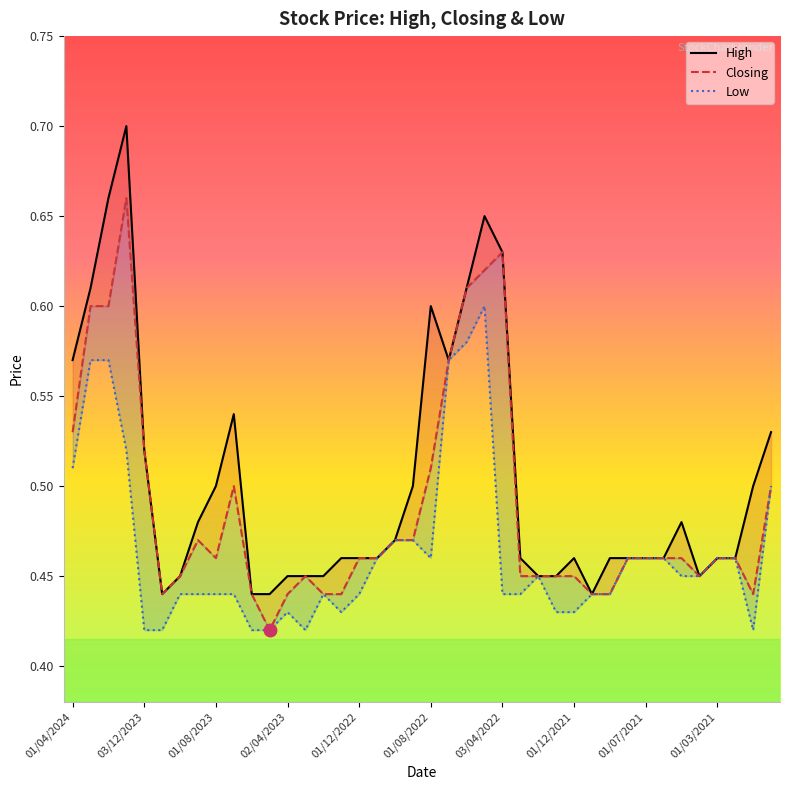

The value of Low at 03/12/2023 is 0.4. True or false?

True